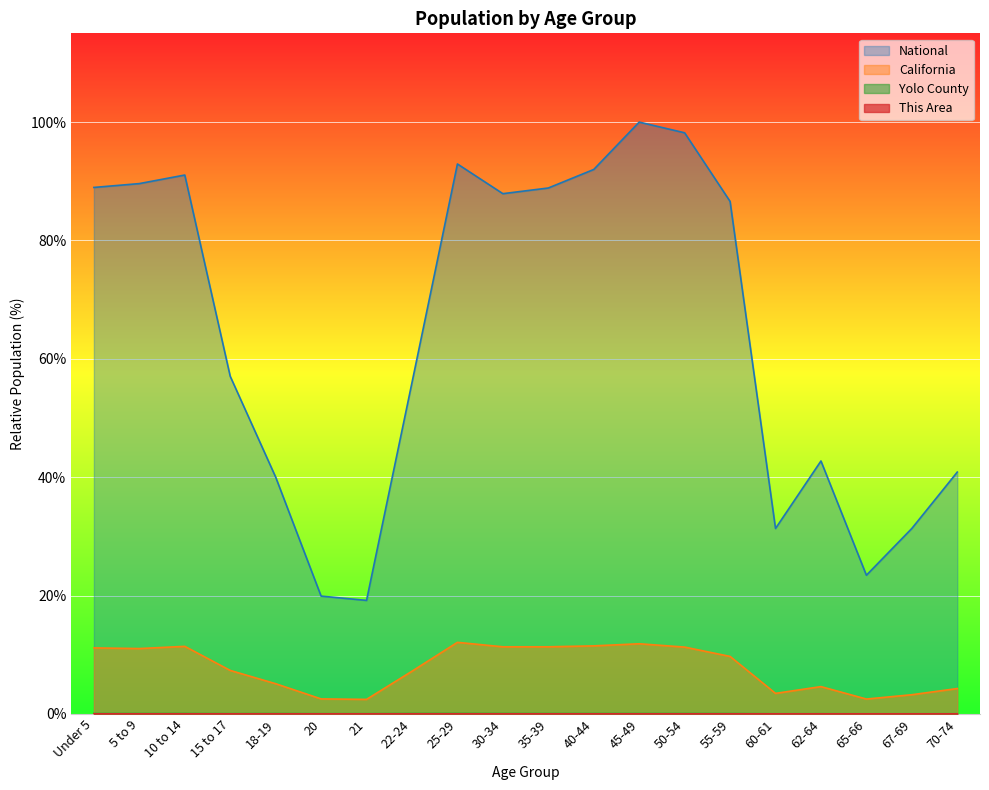

What is the approximate value of Yolo County at 35-39?

0.1